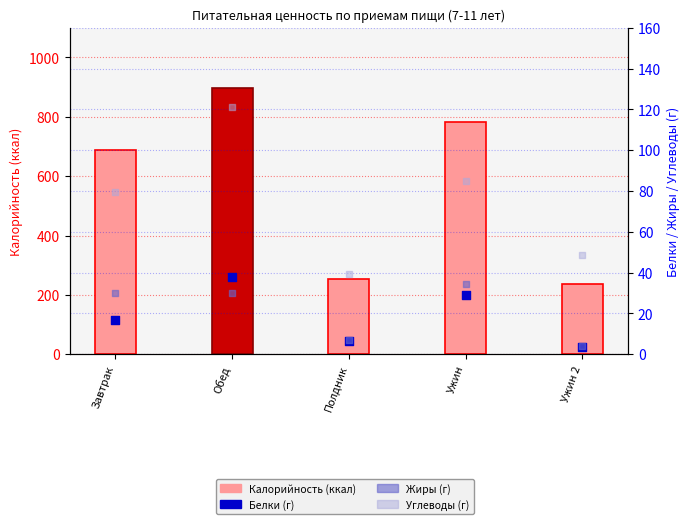

Which series contains the highest Y value?

Калорийность